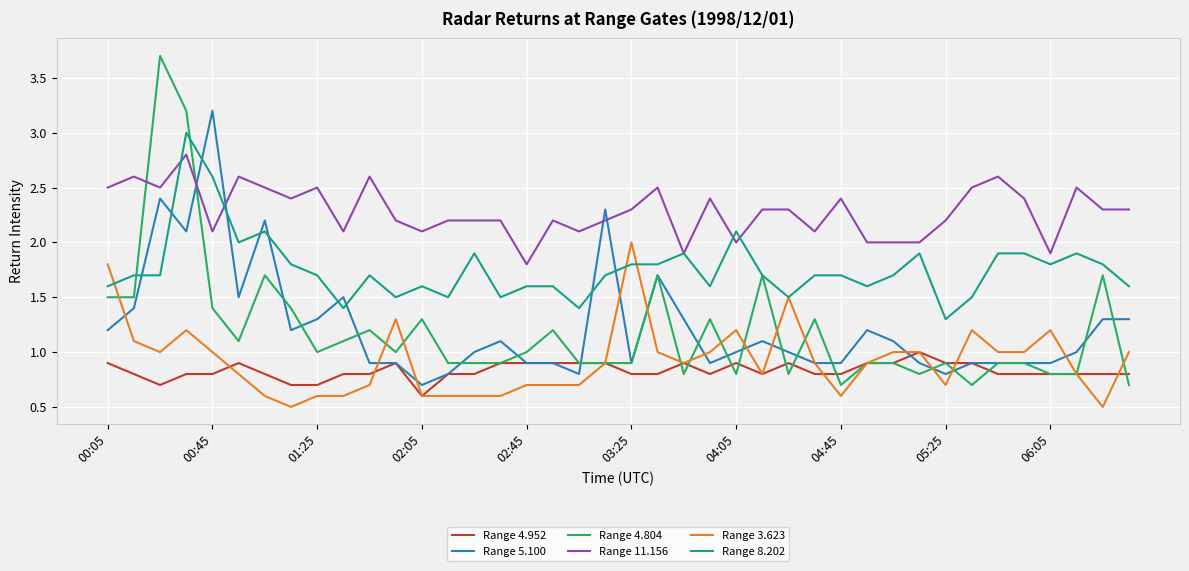

True or false: Range 5.100 has more than 1 points higher than both neighbors.

True